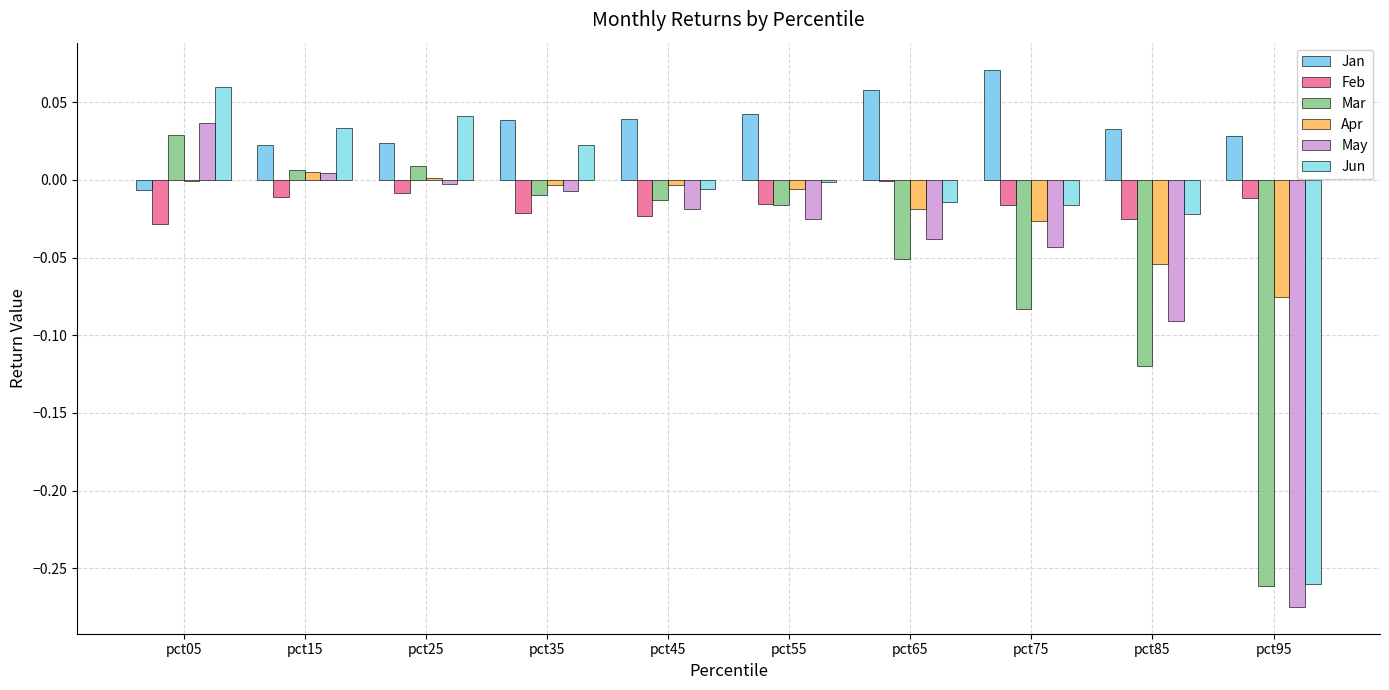

What is the difference between the maximum and second lowest values in the Mar series?

0.1